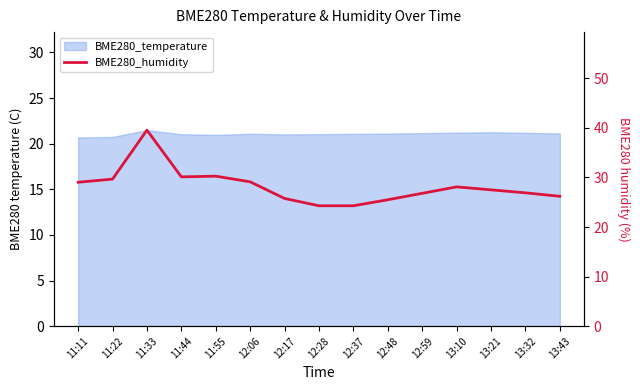

How many data points are less than 27?

7